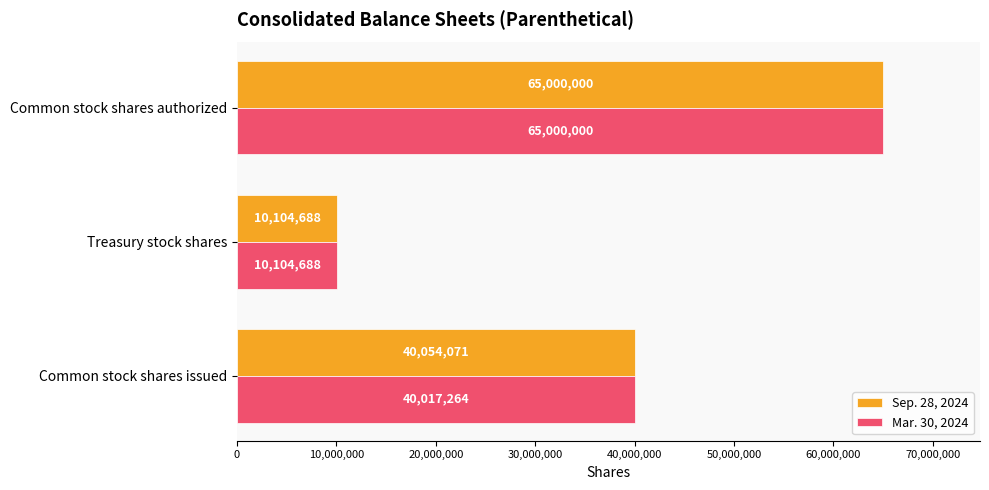

At which category is the sum across all series the highest?

Common stock shares authorized